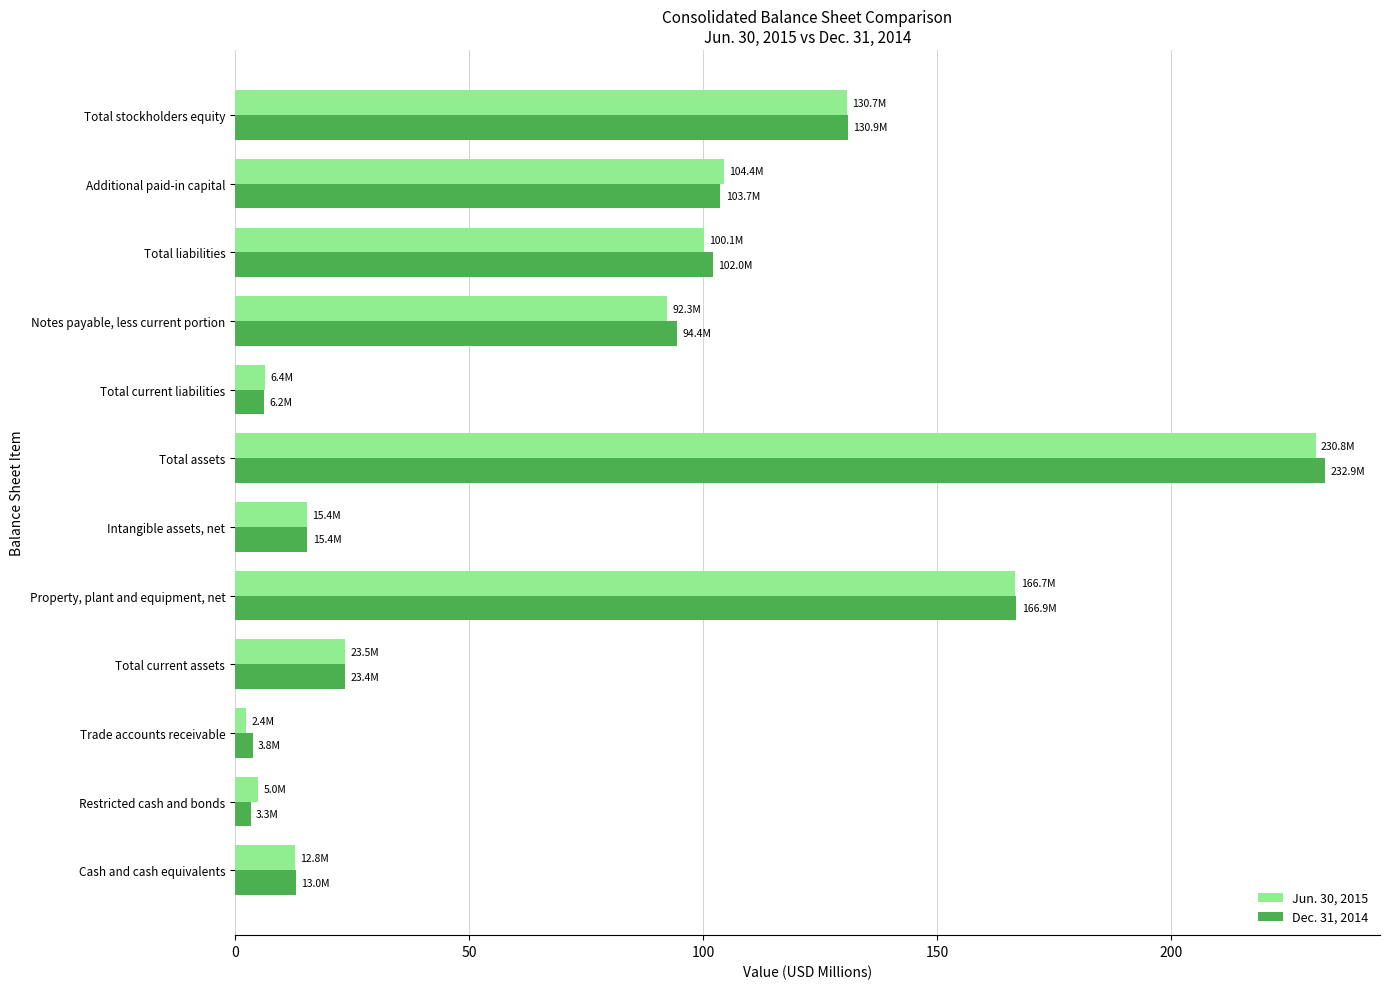

Which series changed the most between Total assets and Notes payable, less current portion?

Dec. 31, 2014